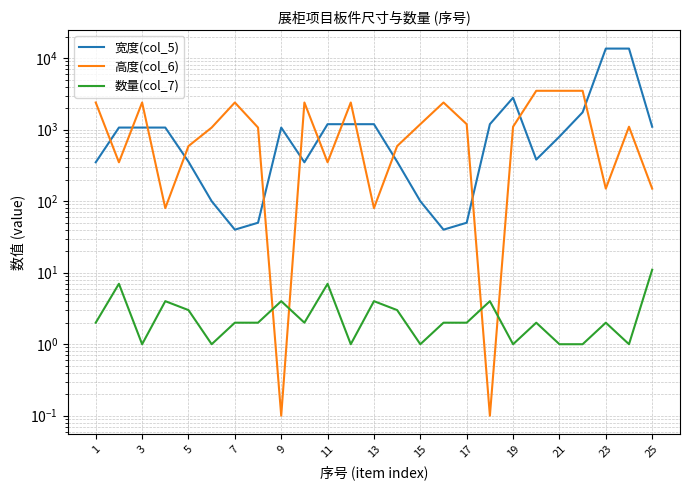

True or false: 宽度(col_5) and 数量(col_7) intersect in this chart.

False